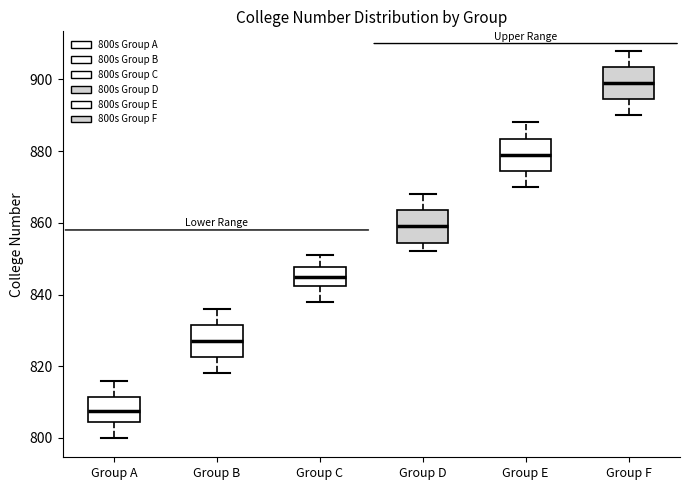

Which box's median line is the lowest?

Group A